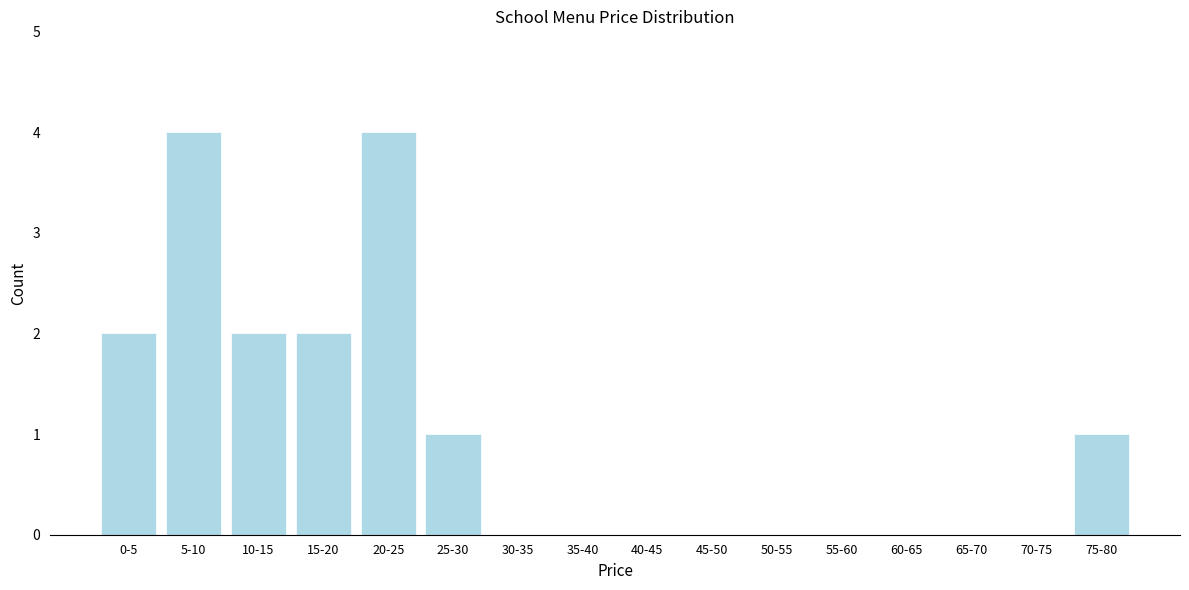

Reading left to right, what are all the values shown in this chart?

0-5=2	5-10=4	10-15=2	15-20=2	20-25=4	25-30=1	30-35=0	35-40=0	40-45=0	45-50=0	50-55=0	55-60=0	60-65=0	65-70=0	70-75=0	75-80=1